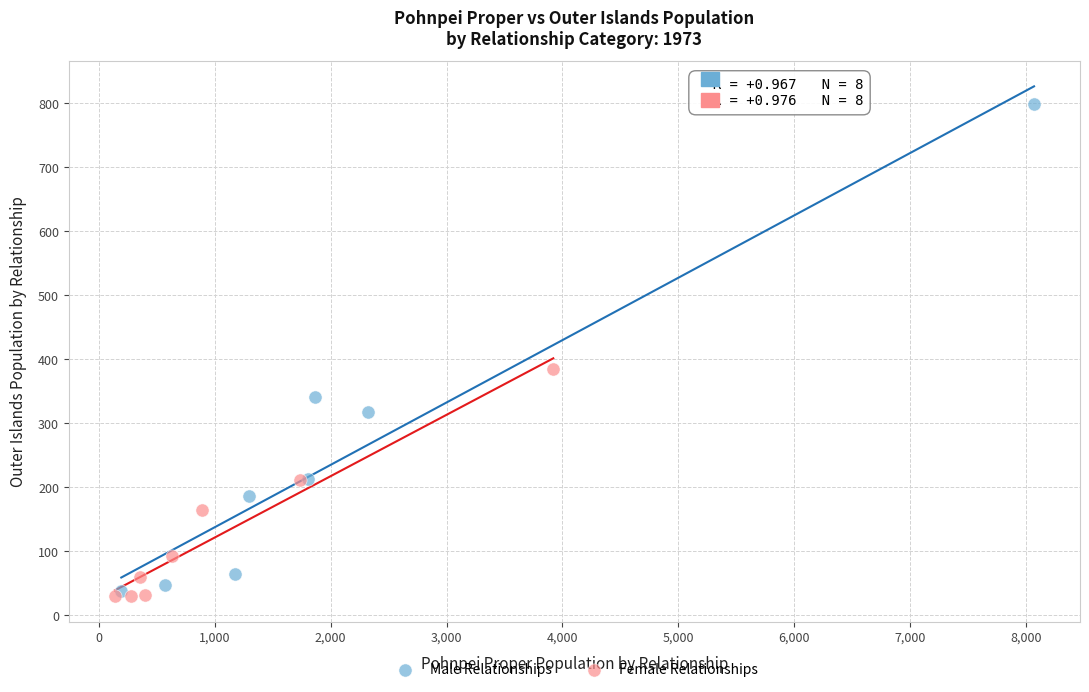

Which series contains the lowest Y value?

Female Relationships